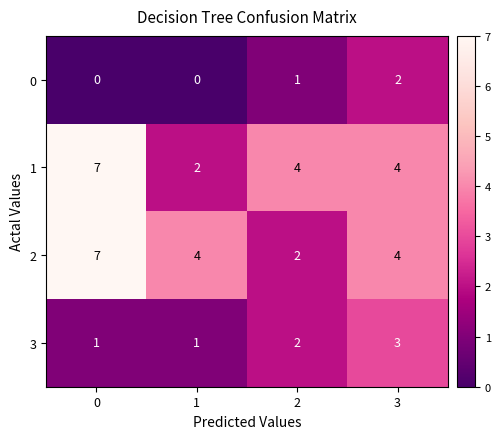

How many values in the 1 series are below 4?

1